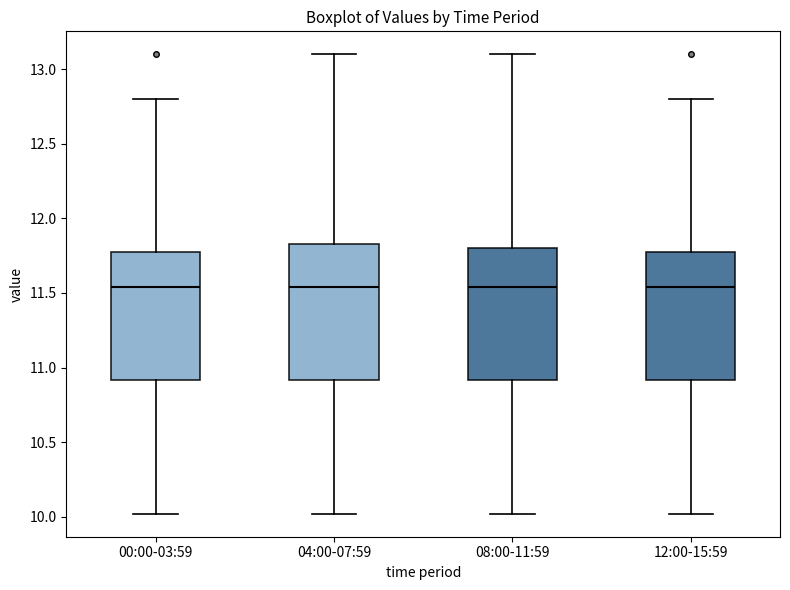

Reading left to right, read every box against the y-axis: the position of its median line, the range the box covers, and the ends of its whiskers. The values are not printed on the chart, so give them approximately, as read against the axis.

00:00-03:59: median 11.55, box 10.90 to 11.80, whiskers 10.00 to 12.80
04:00-07:59: median 11.55, box 10.90 to 11.85, whiskers 10.00 to 13.10
08:00-11:59: median 11.55, box 10.90 to 11.80, whiskers 10.00 to 13.10
12:00-15:59: median 11.55, box 10.90 to 11.80, whiskers 10.00 to 12.80